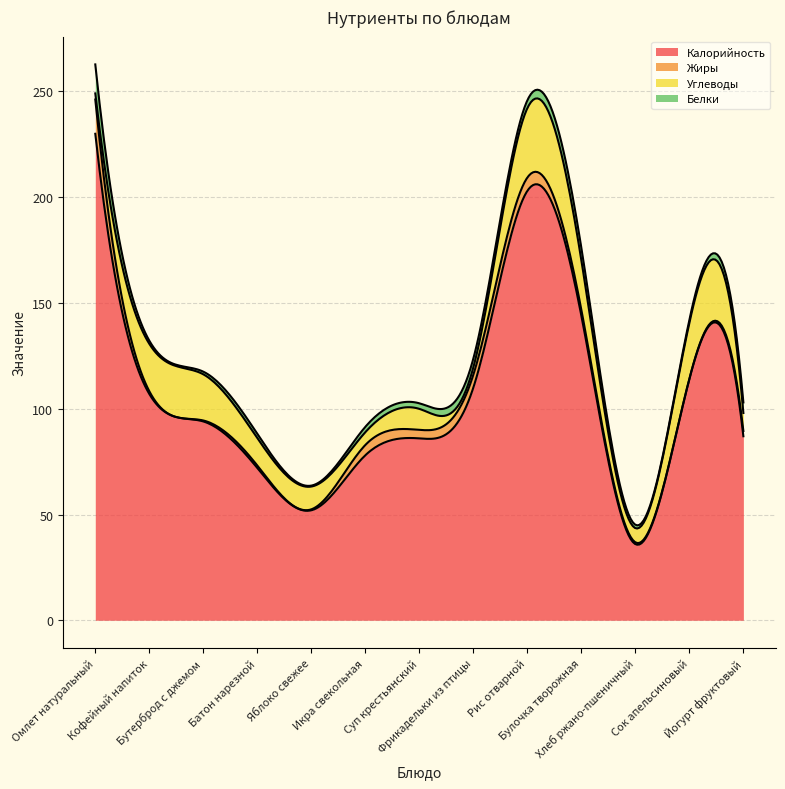

Which category has the lowest value in the Калорийность series?

Хлеб ржано-пшеничный